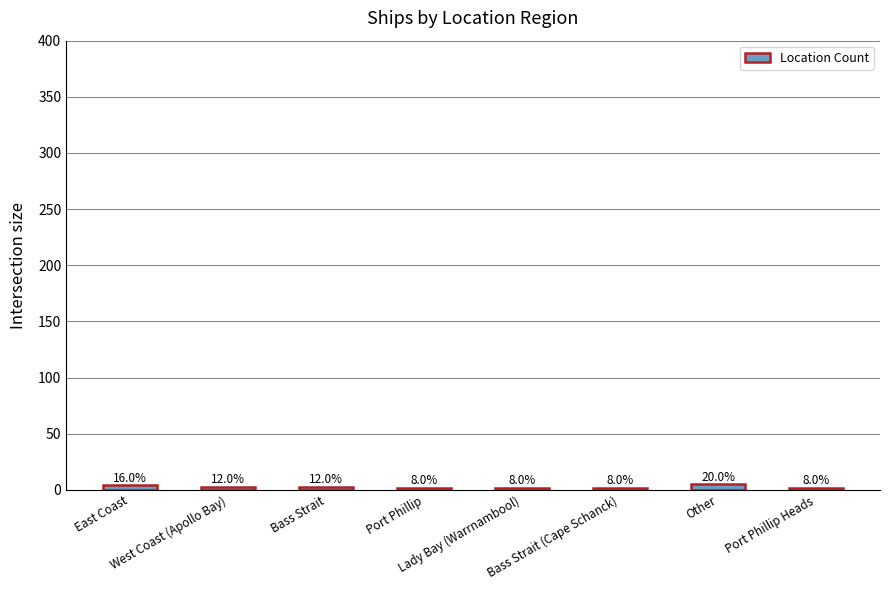

Which label corresponds to the smallest value in the chart?

Port Phillip